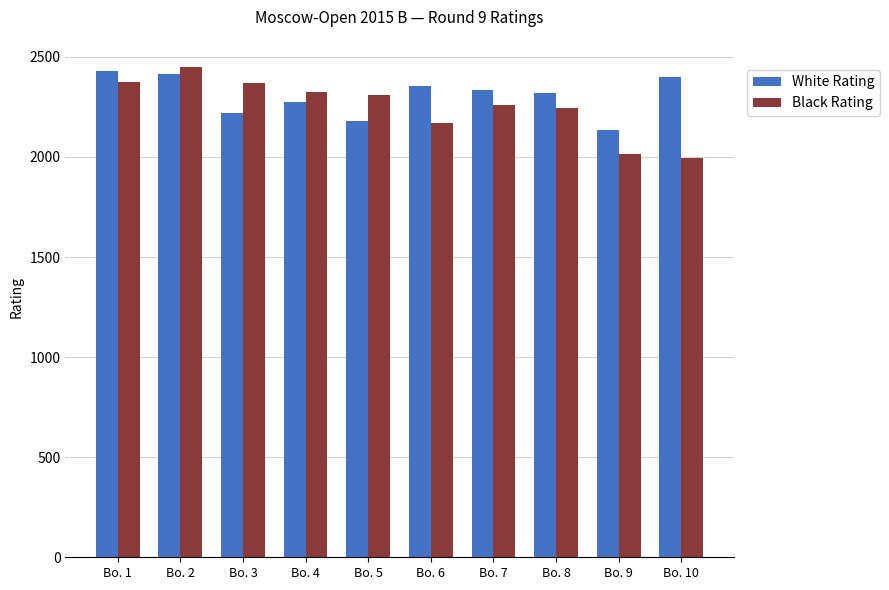

What is the spread (max minus min) of values at Bo. 8?

76